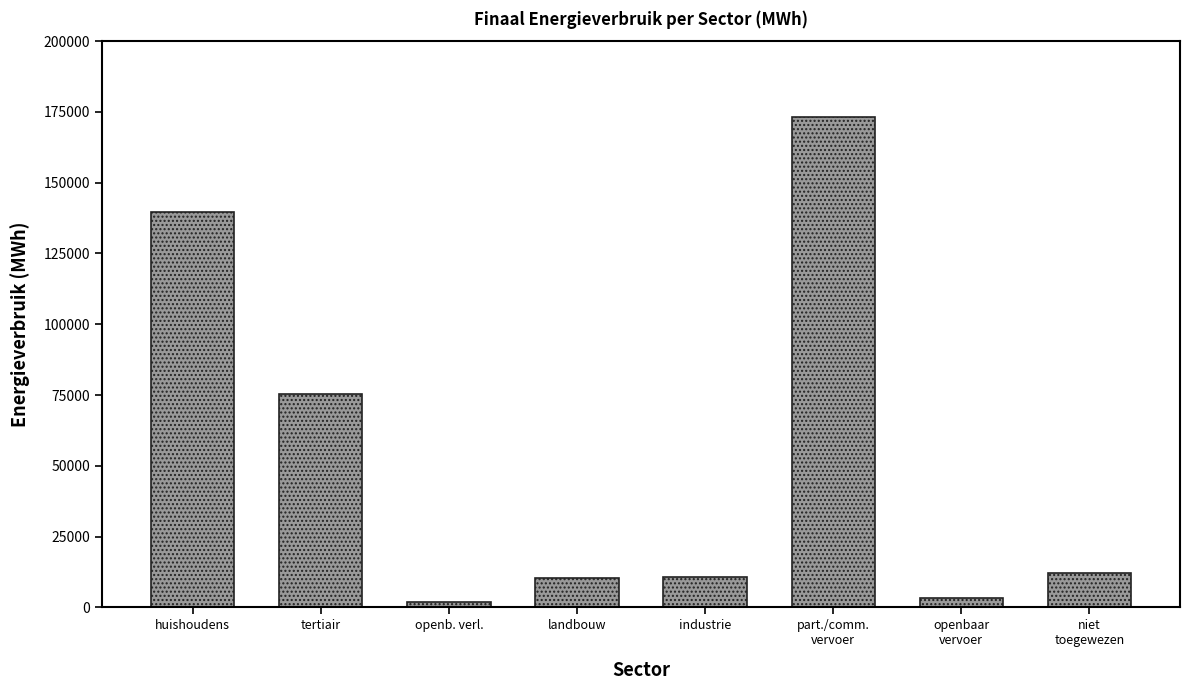

At which label does the data first exceed 12035?

huishoudens